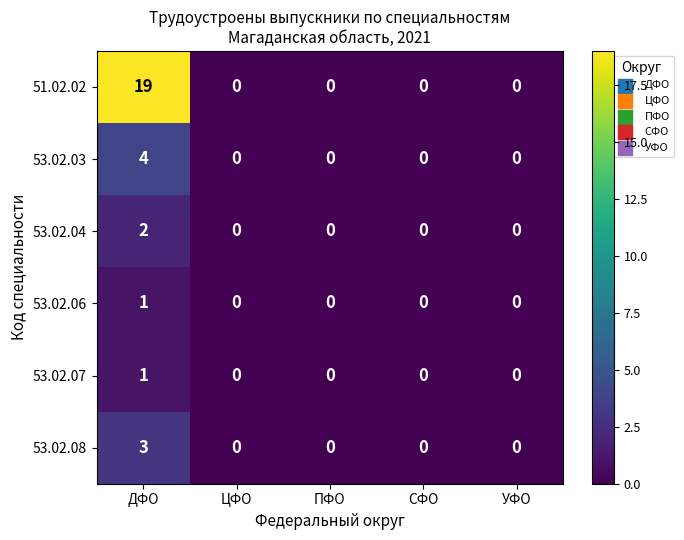

Which series has the largest total across all categories?

51.02.02